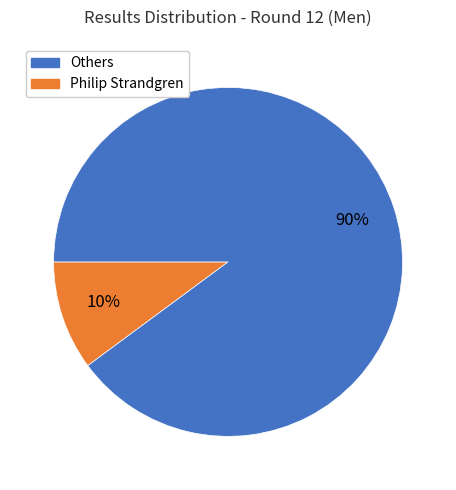

Does any single category account for the majority?

Yes